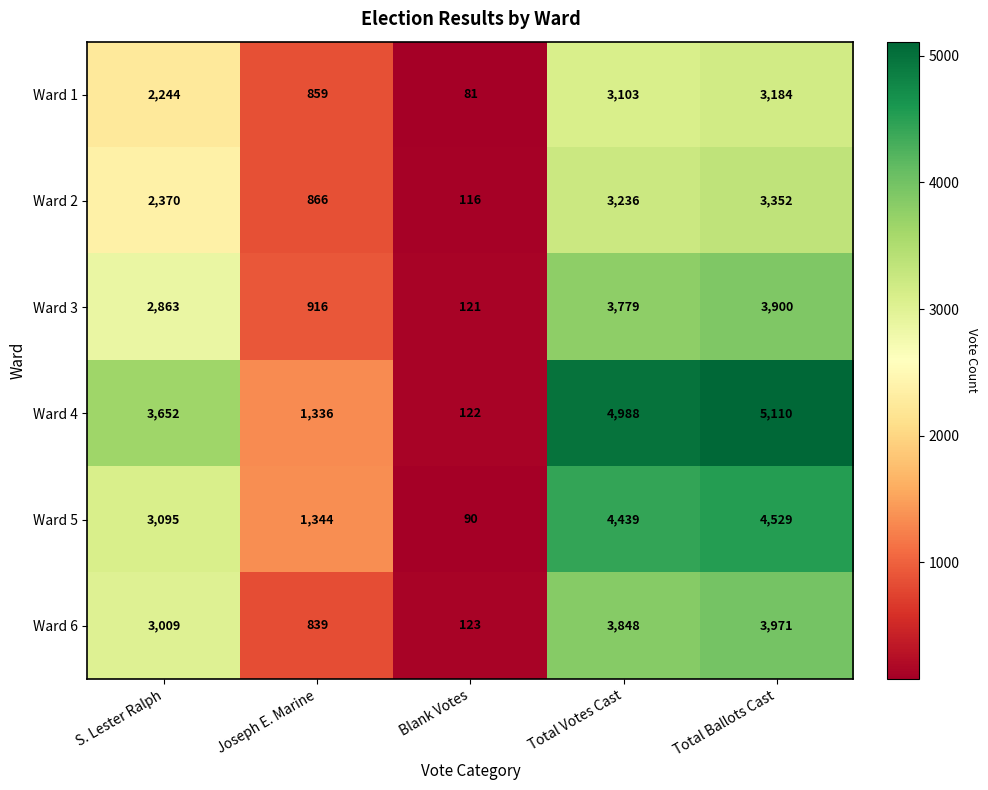

Read the Ward 3 value at Total Ballots Cast, to the nearest 10.

3900